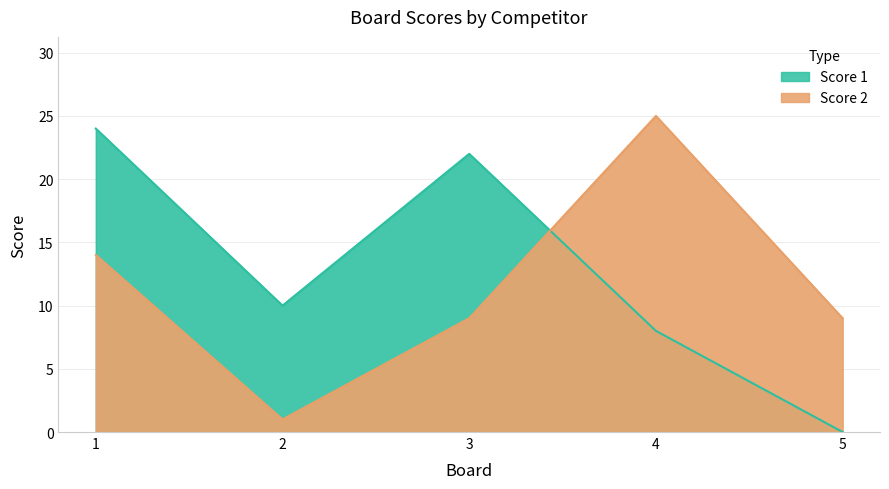

At 3, list the series in order from smallest to largest.

Score 2, Score 1